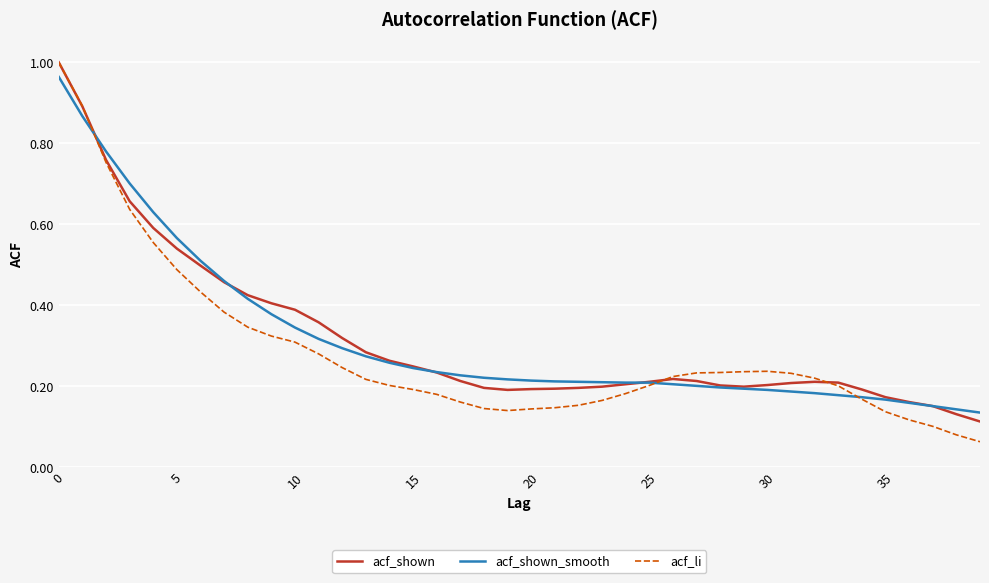

Which series has the largest range (max minus min)?

acf_li